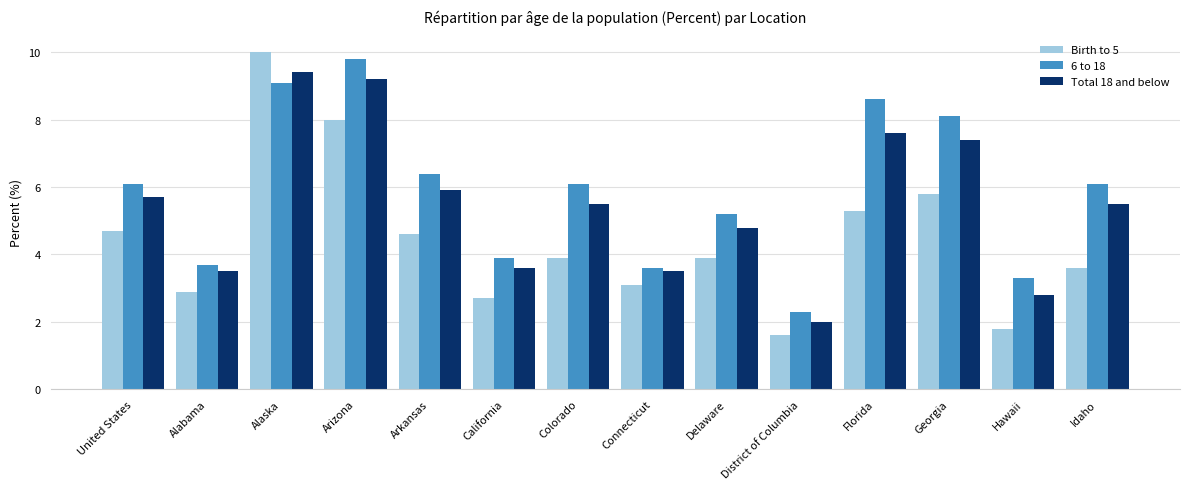

At how many categories does at least one series exceed 7?

4